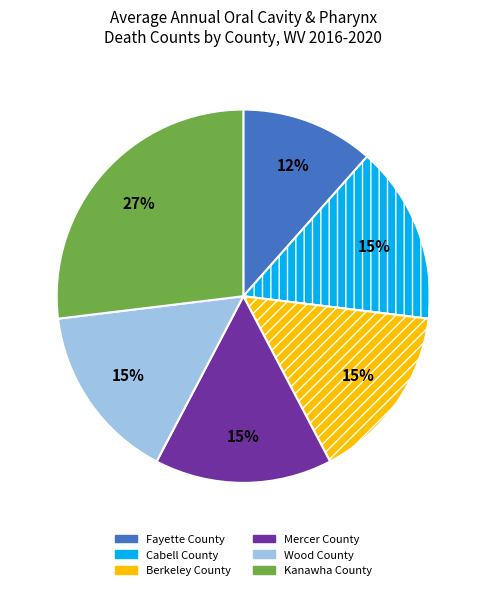

How many slices are in this pie chart?

6